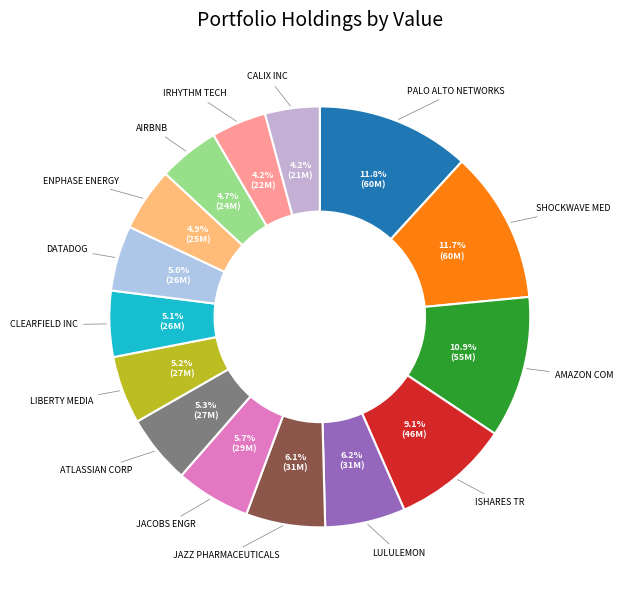

How many slices are in this pie chart?

15